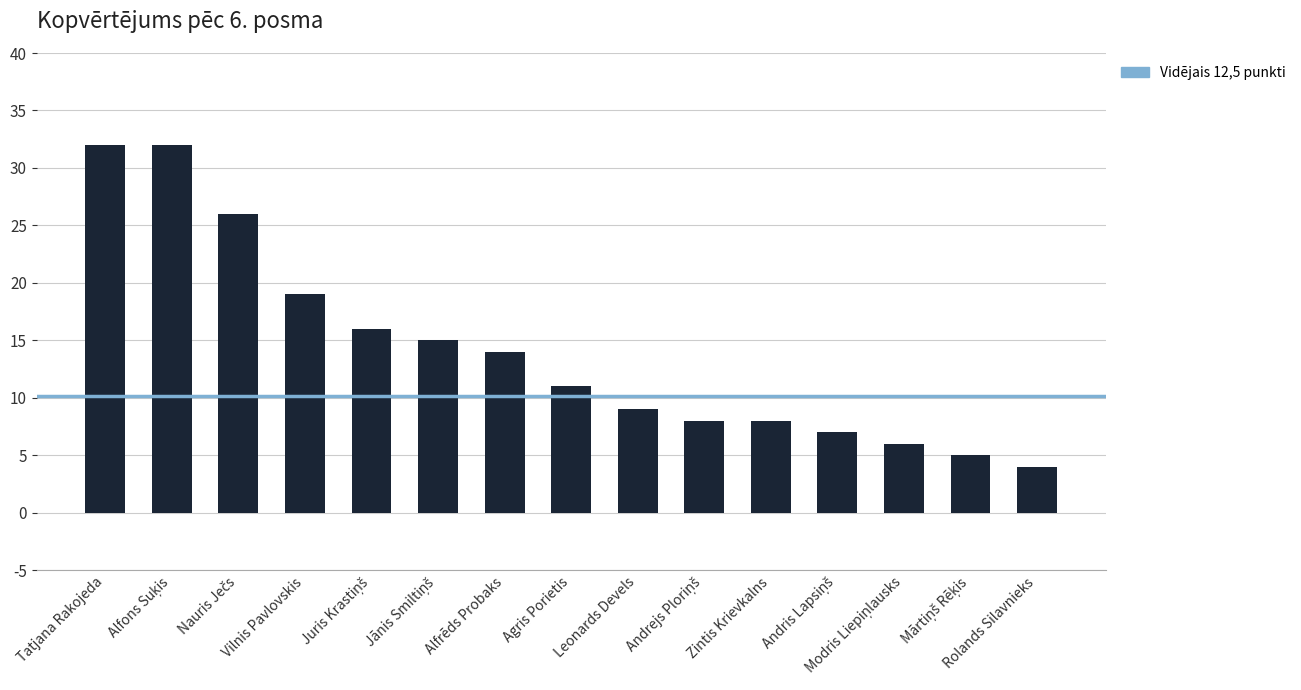

What is the average value?

14